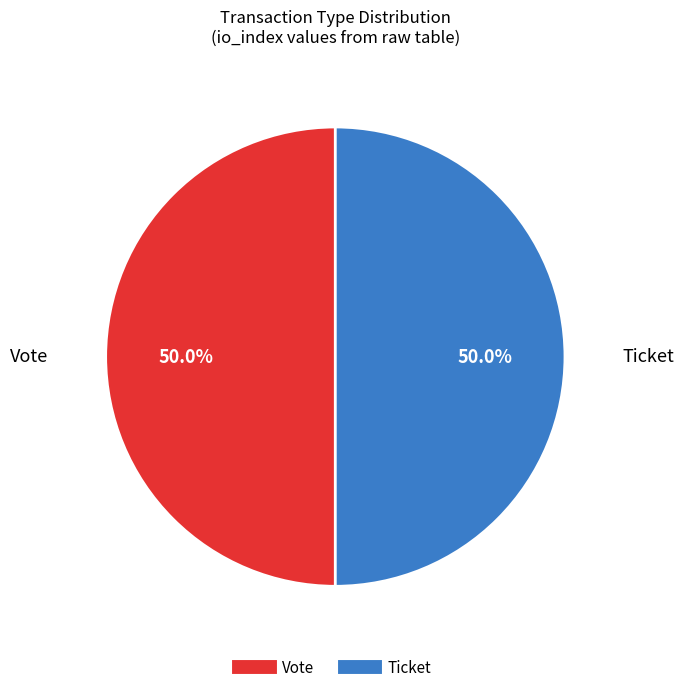

Count the number of slices in the pie.

2